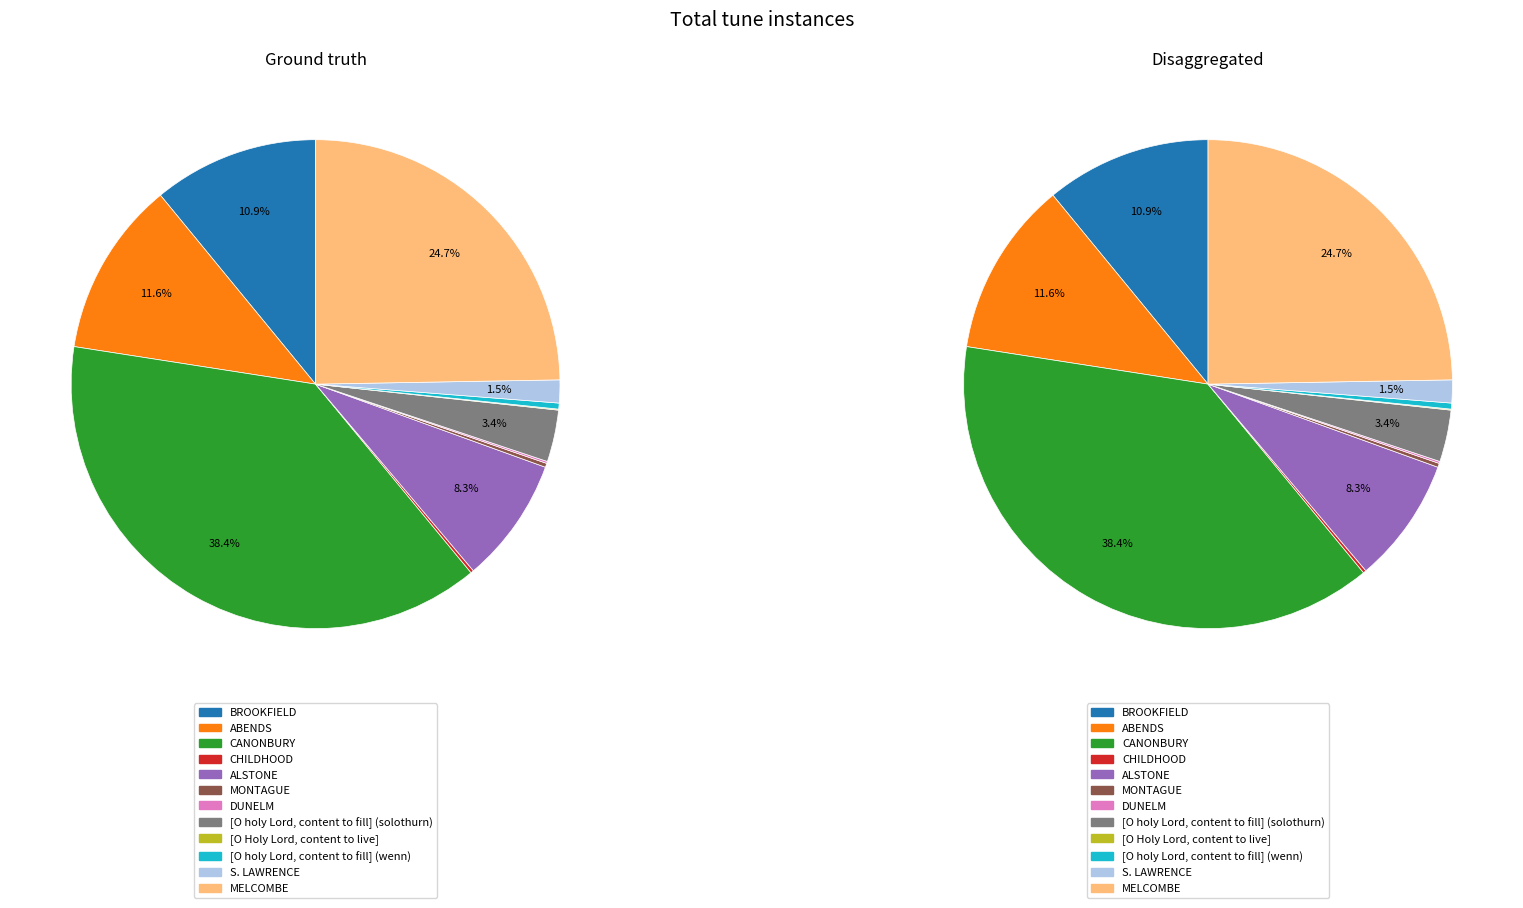

To the nearest percent, what is the average slice percentage?

8%